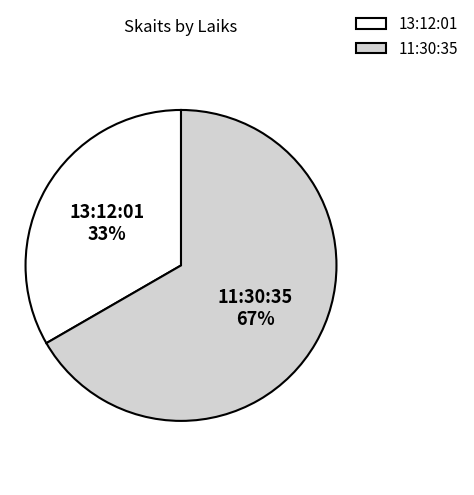

Do 11:30:35 and 13:12:01 together represent more than half of the pie?

Yes